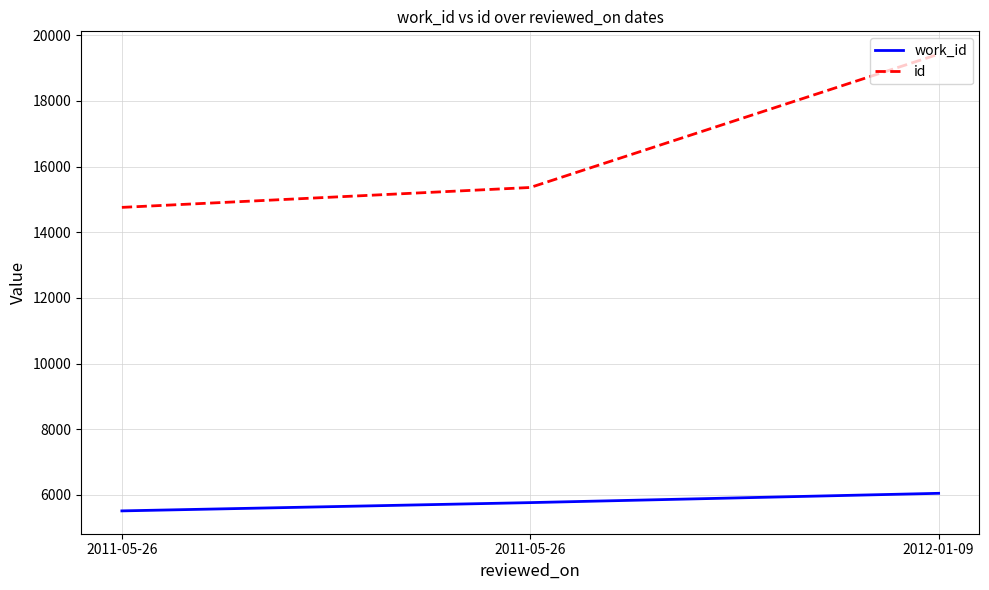

Count the number of categories in the chart.

3